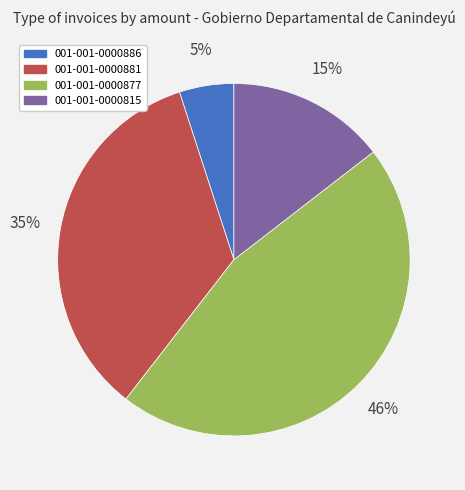

To the nearest percent, what portion does 001-001-0000815 represent?

15%